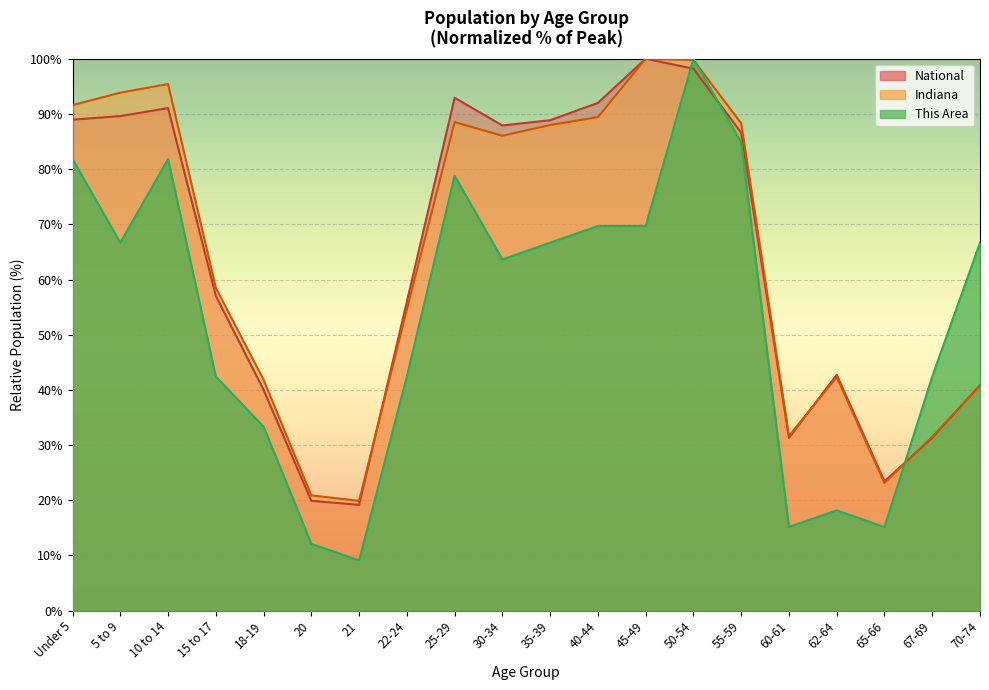

How many lines are shown in the chart?

3